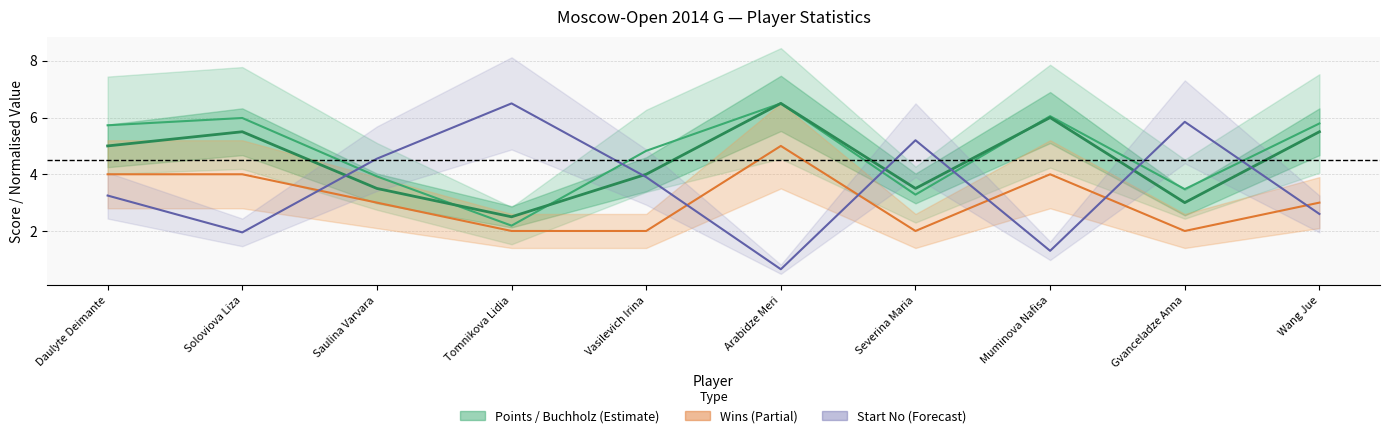

How many lines are shown in the chart?

4